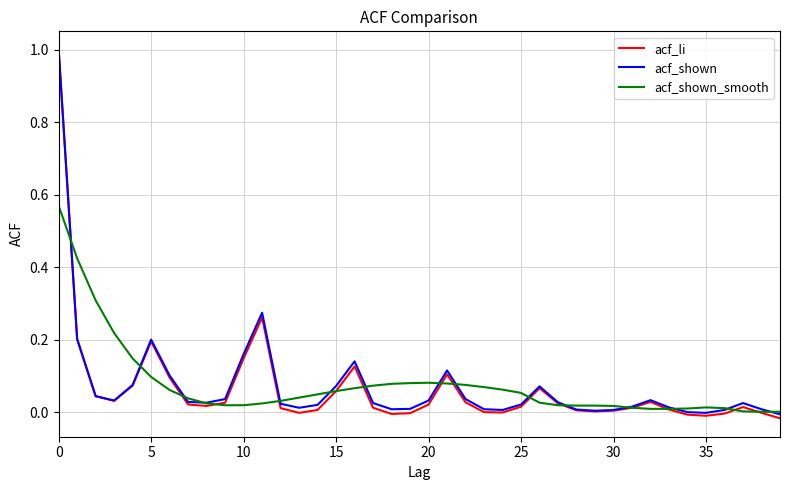

What is the highest value of the acf_shown series?

1.0